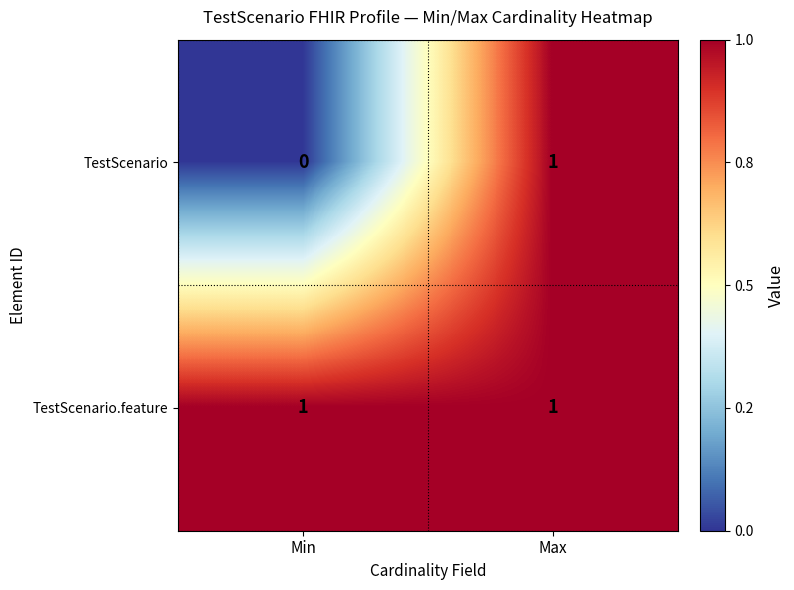

Rank the categories by TestScenario value from highest to lowest.

Max, Min